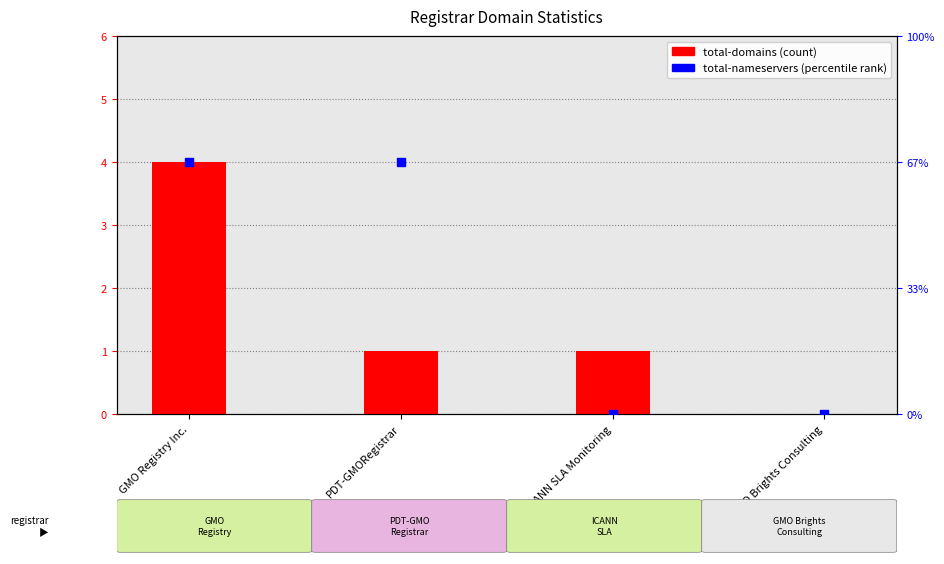

What is the total value across all series at ICANN SLA Monitoring?

1